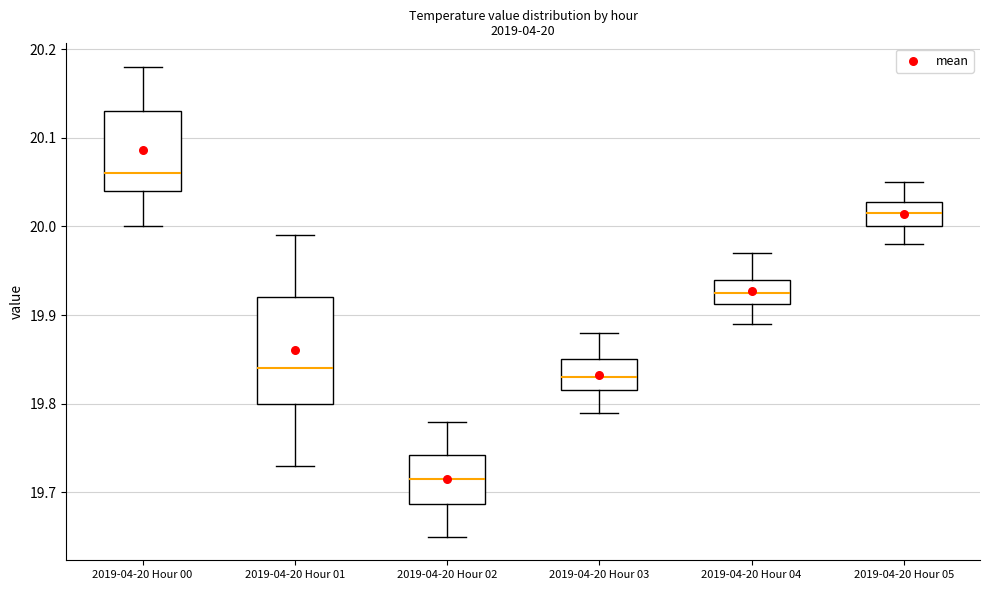

Which box's median line is the lowest?

2019-04-20 Hour 02